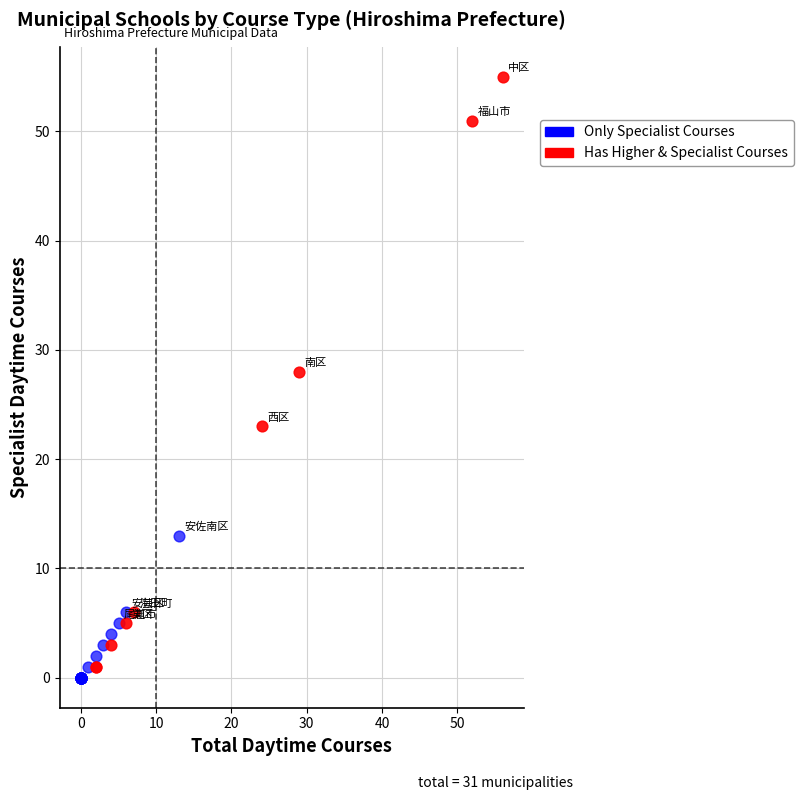

Which series reaches the maximum Y coordinate?

Has Higher & Specialist Courses